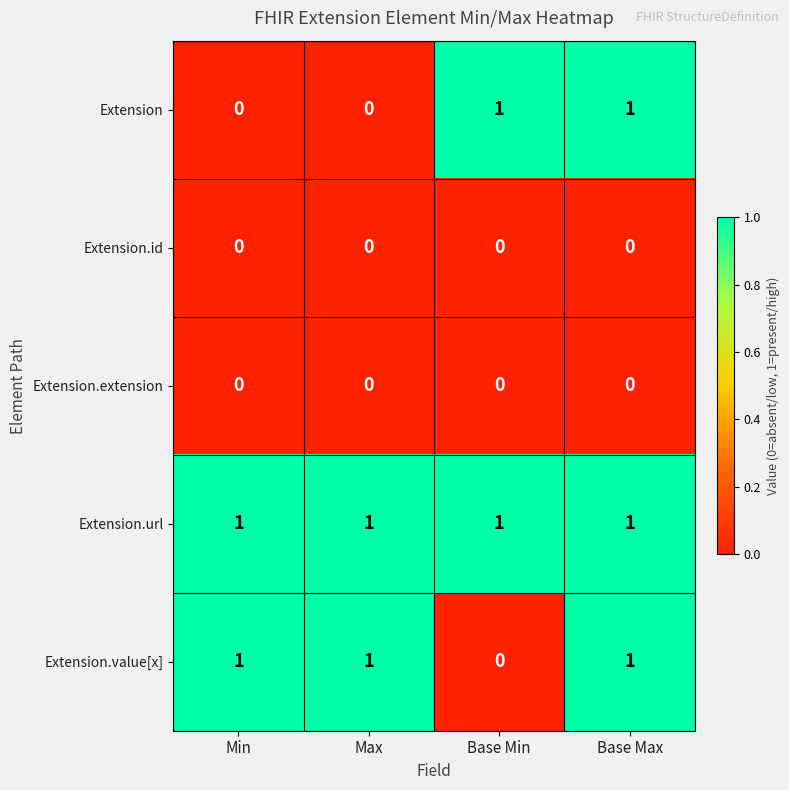

At how many categories does at least one series exceed 0?

4